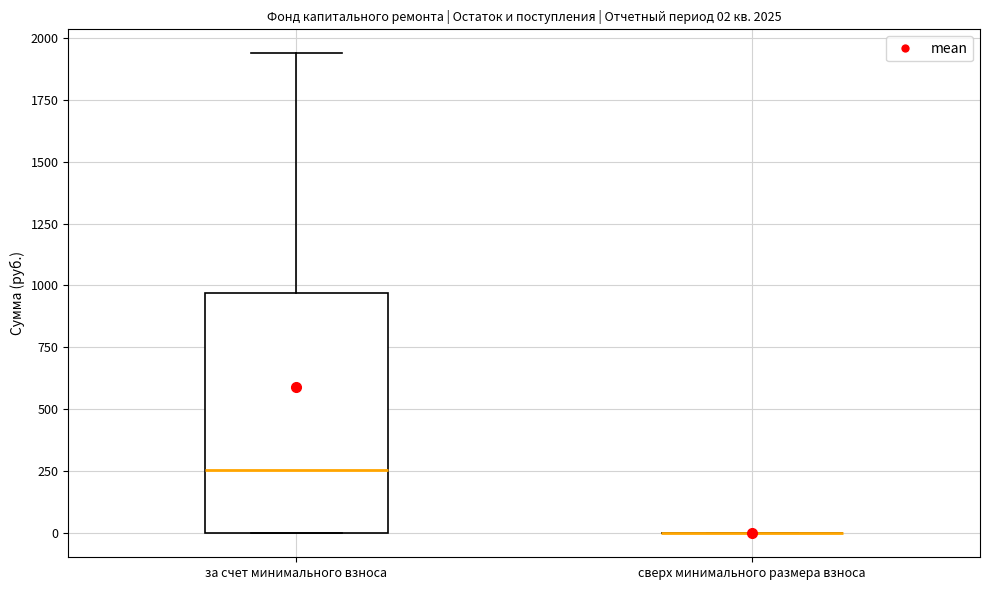

Which box is the tallest, from its lower edge to its upper edge?

за счет минимального взноса